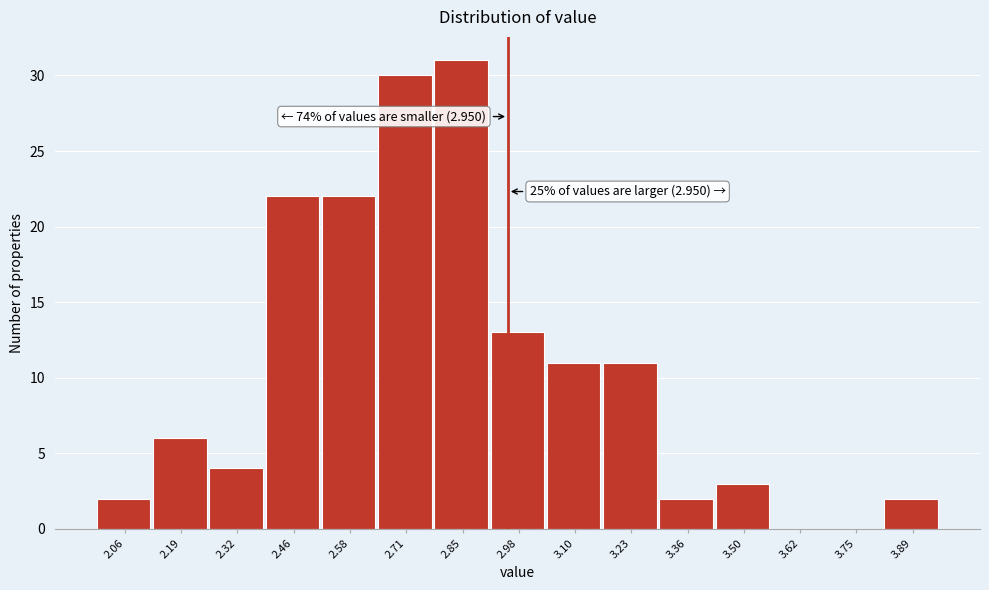

Which range on the x-axis has the tallest bar?

2.78 to 2.91